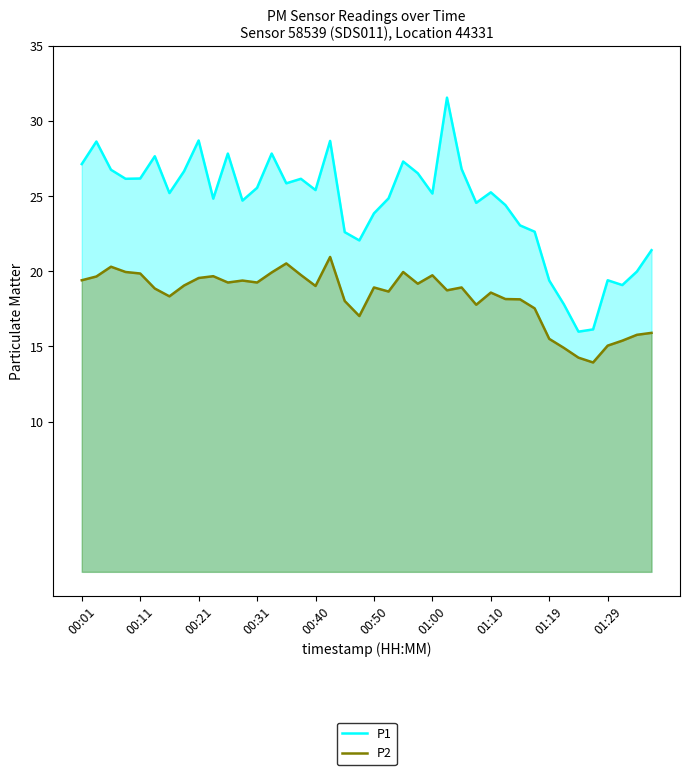

Which series has the widest spread of values?

P1